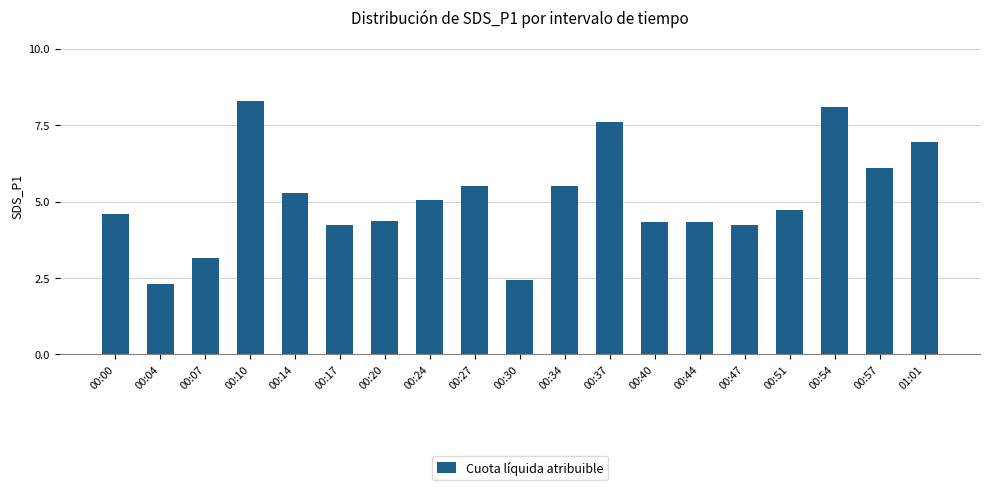

Is it true that the value at 00:30 is 2.5?

True